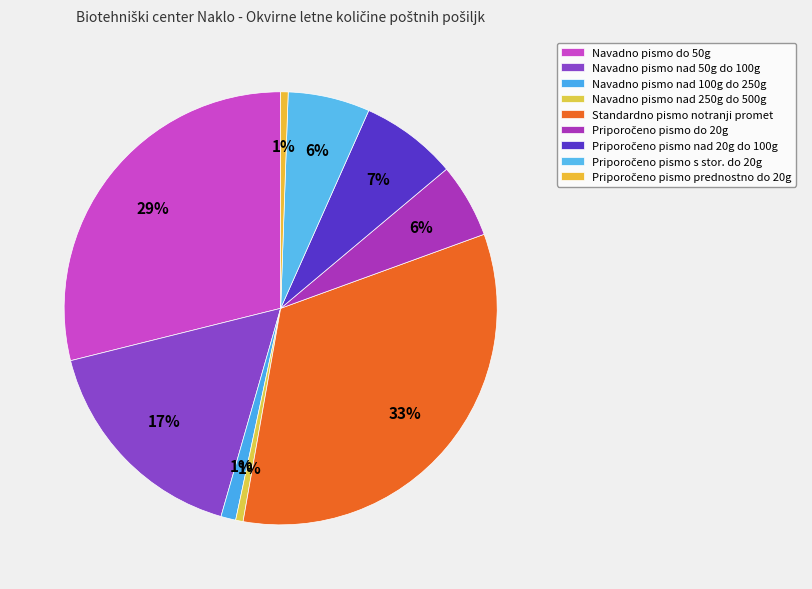

Is there any slice that represents more than half of the pie?

No